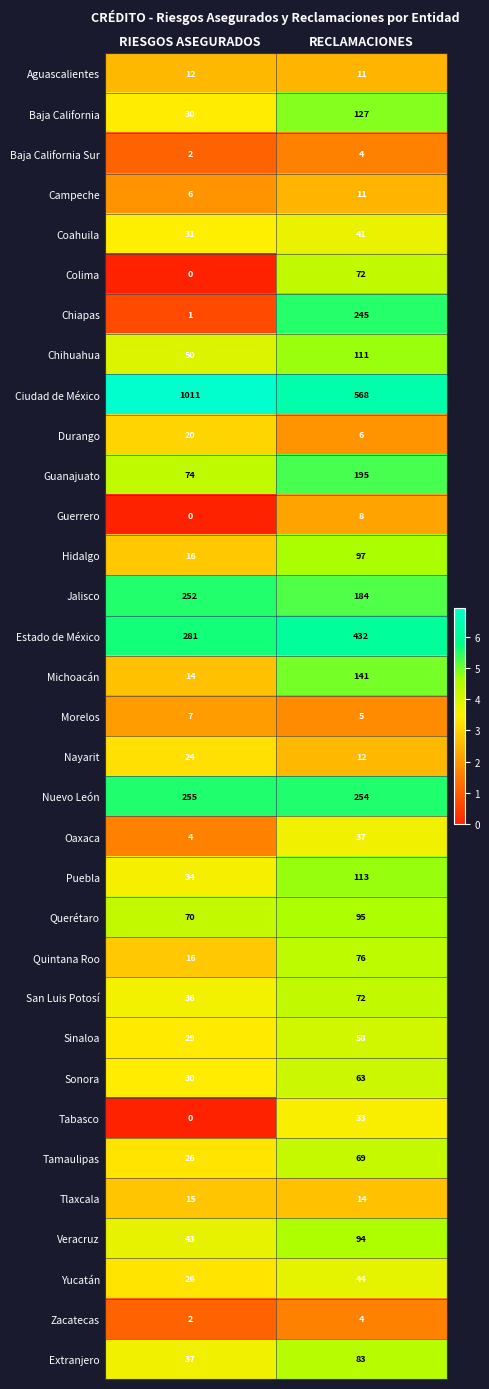

What is the sum of all Chihuahua values?

161